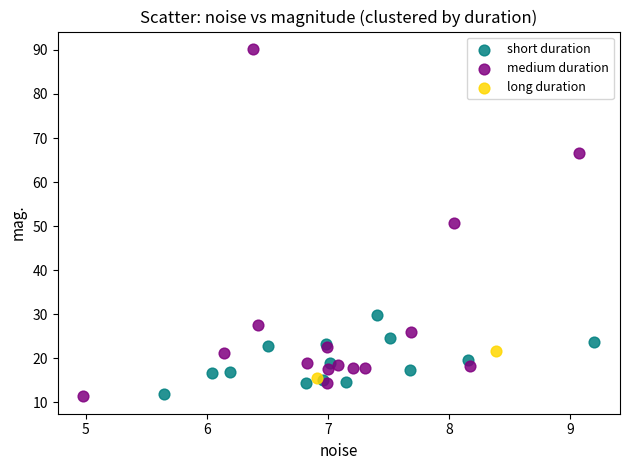

What are all the series names shown in the legend?

short duration, medium duration, long duration